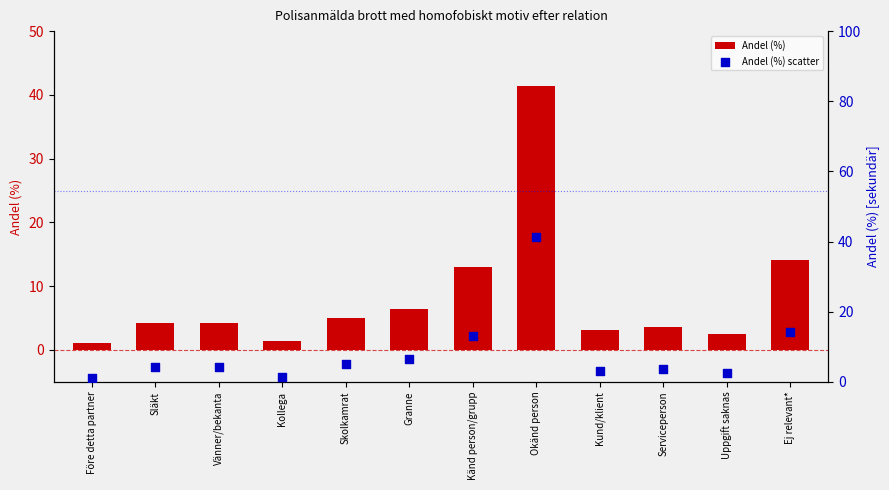

What are all the series names shown in the legend?

Andel (%), Andel (%) scatter